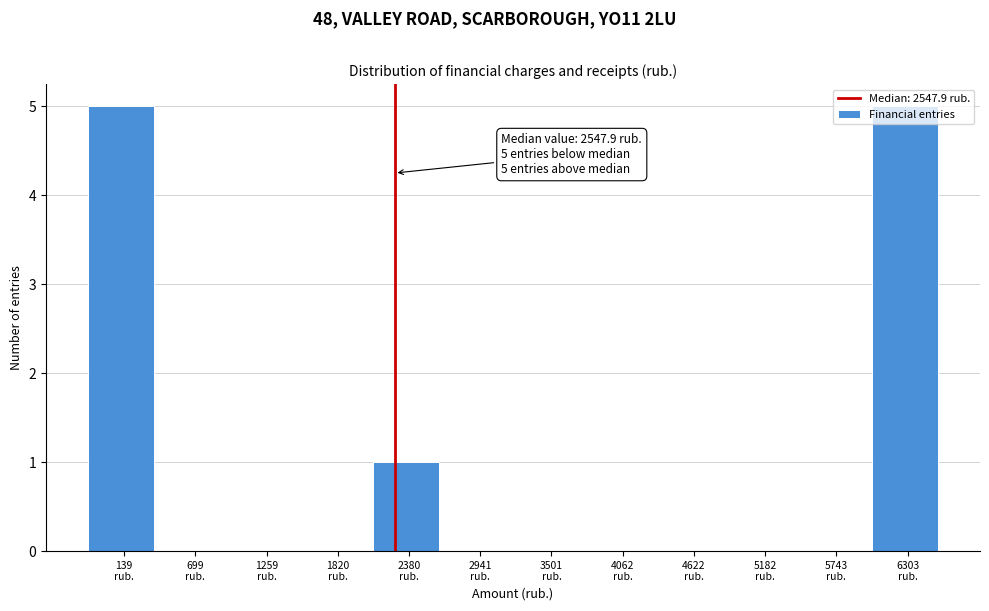

What is the sum of all values?

11